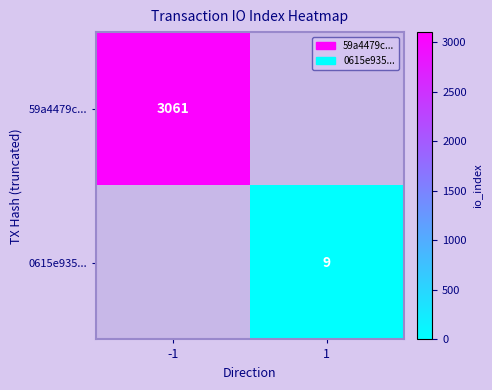

The value of 59a4479c... at -1 is 5372. True or false?

False